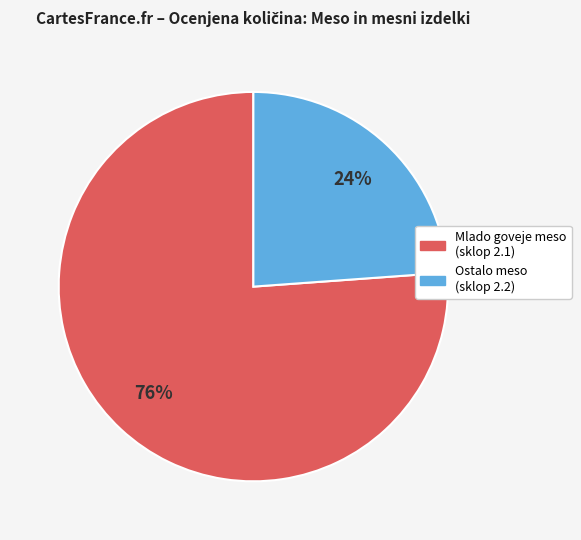

To the nearest percent, what is the average slice percentage?

50%